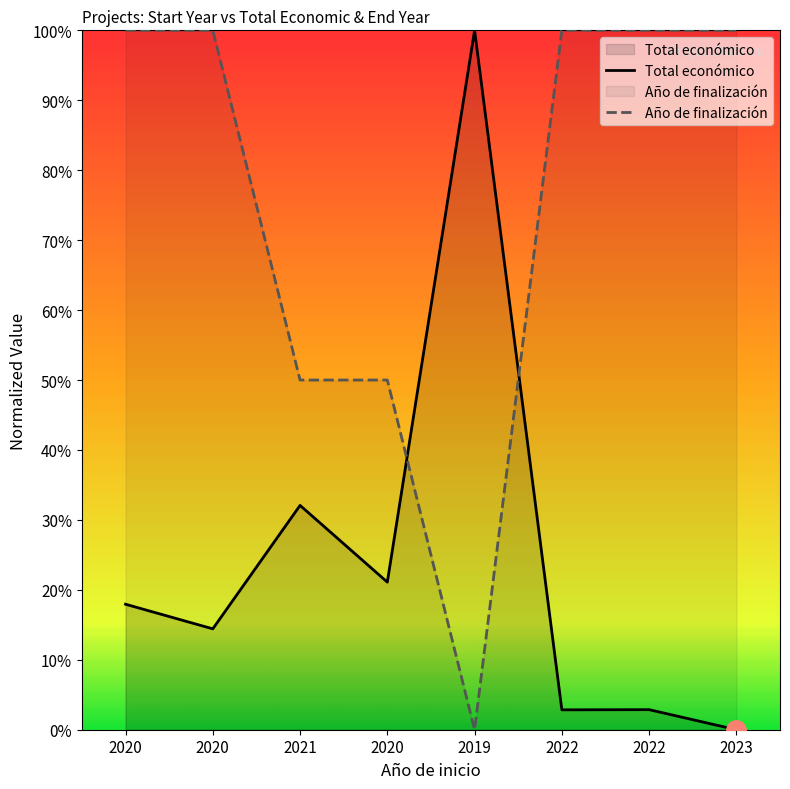

The Total económico series shows 21.1 at 2020. True or false?

True